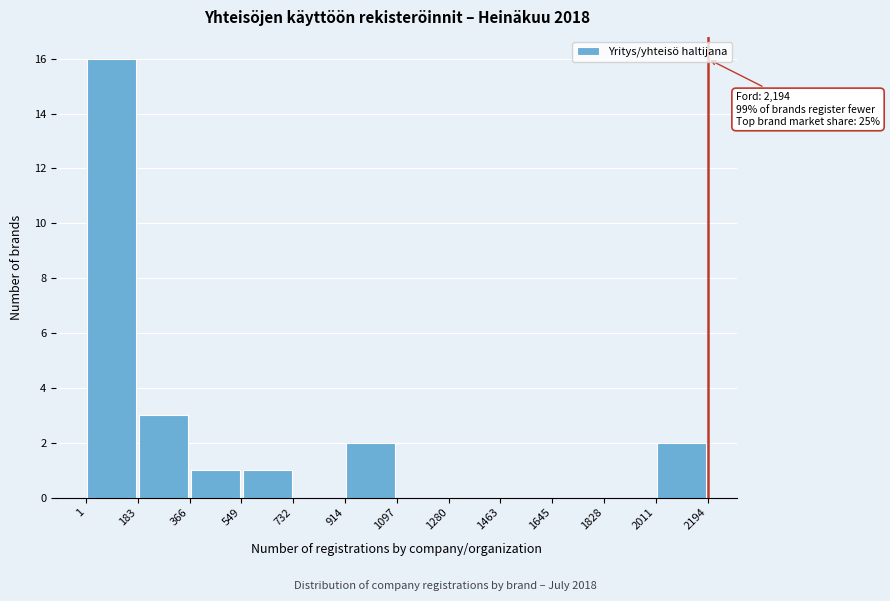

Which range on the x-axis has the tallest bar?

1 to 183